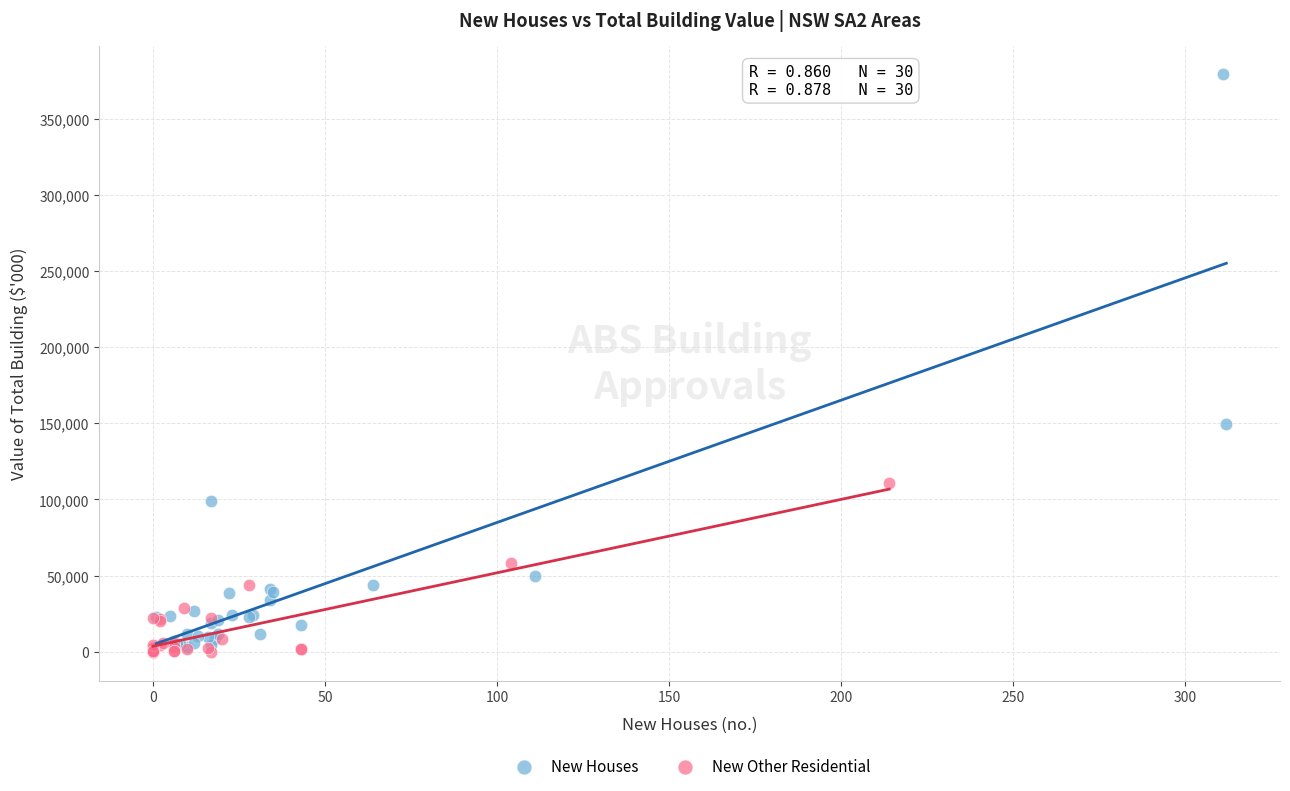

Which series contains the highest Y value?

New Houses